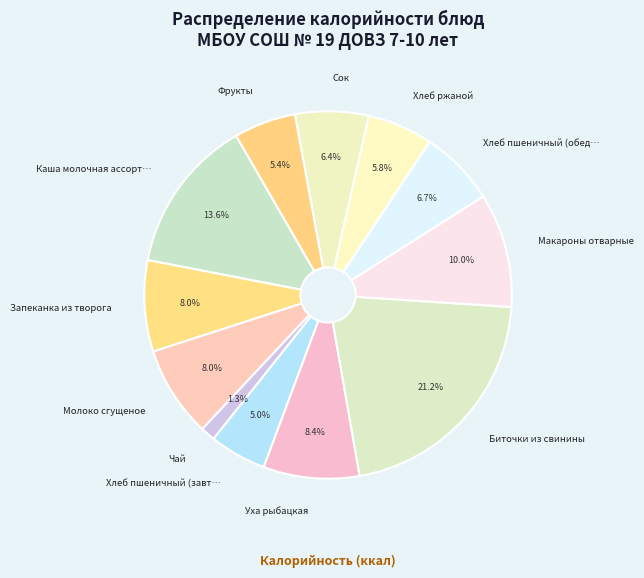

Does any single category account for the majority?

No